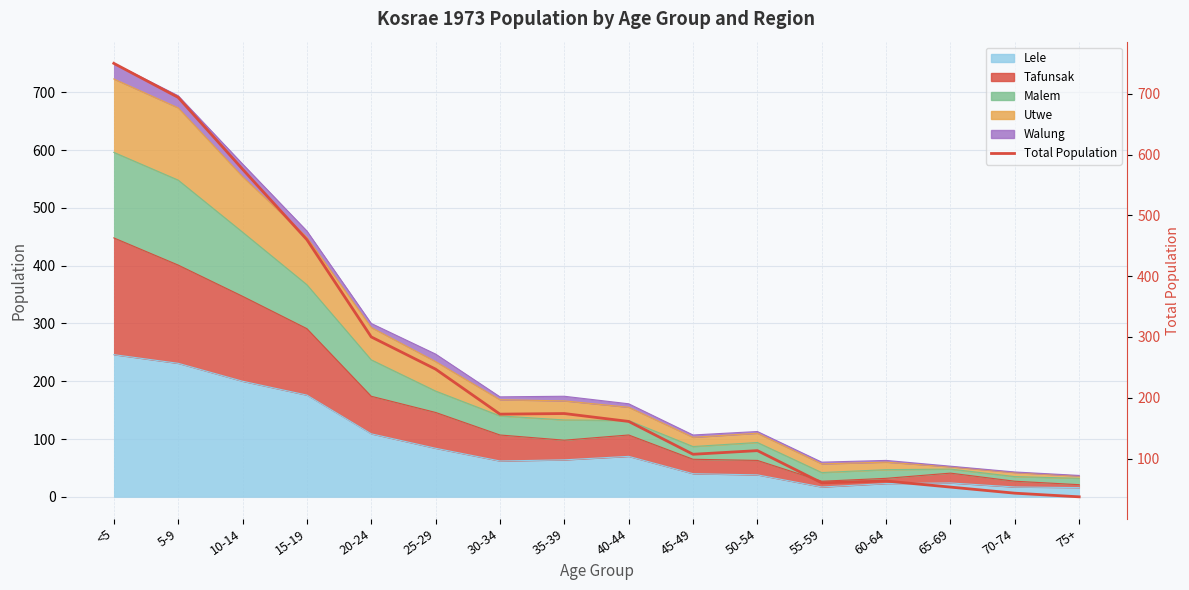

Is it true that the value at 70-74 is 19?

False